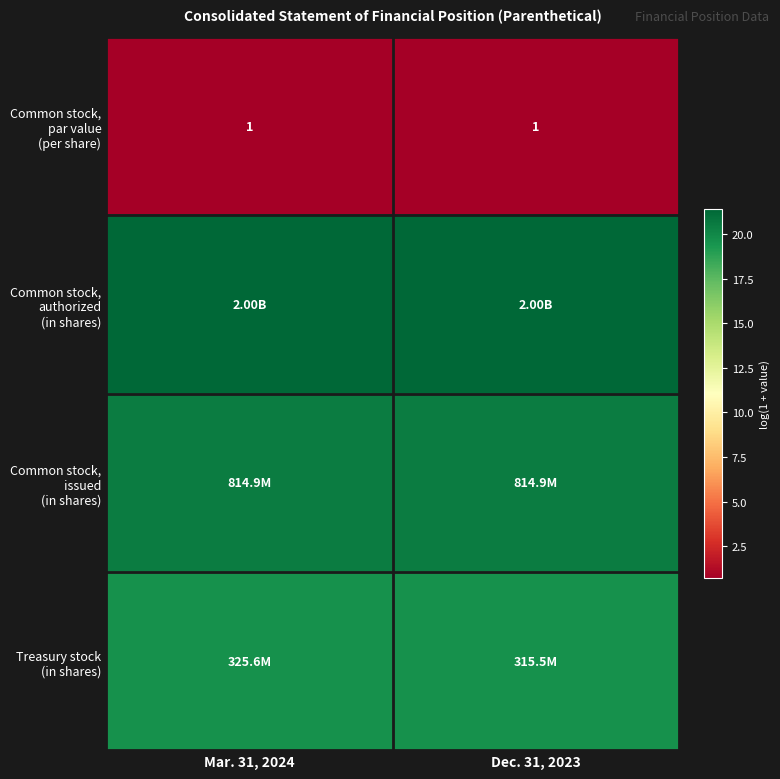

At Dec. 31, 2023, list the series in order from largest to smallest.

Common stock, authorized (in shares), Common stock, issued (in shares), Treasury stock (in shares), Common stock, par value (per share)